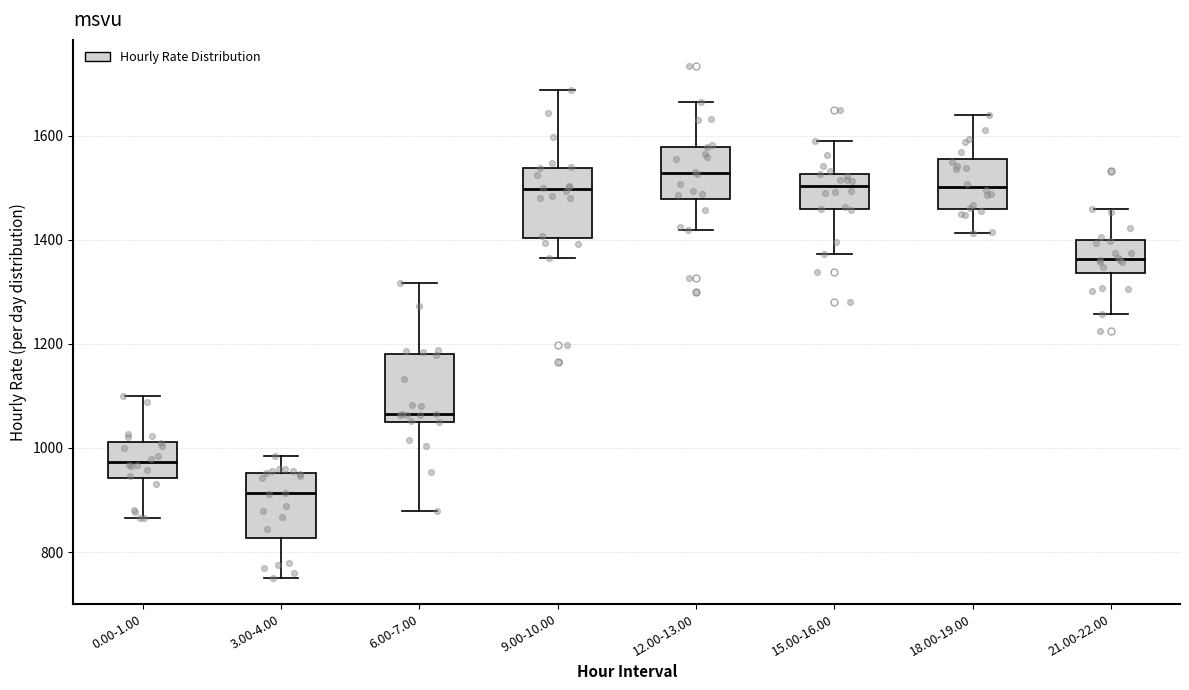

Reading left to right, transcribe this box plot: for each box, give where its median line is, the range the box spans, and where its two whiskers end, as read against the y-axis. The values are not printed on the chart, so give them approximately, as read against the axis.

0.00-1.00: median 980, box 940 to 1020, whiskers 860 to 1100
3.00-4.00: median 920, box 820 to 960, whiskers 740 to 980
6.00-7.00: median 1060 (just above the box's lower edge), box 1060 to 1180, whiskers 880 to 1320
9.00-10.00: median 1500, box 1400 to 1540, whiskers 1360 to 1680
12.00-13.00: median 1520, box 1480 to 1580, whiskers 1420 to 1660
15.00-16.00: median 1500, box 1460 to 1520, whiskers 1380 to 1600
18.00-19.00: median 1500, box 1460 to 1560, whiskers 1420 to 1640
21.00-22.00: median 1360, box 1340 to 1400, whiskers 1260 to 1460